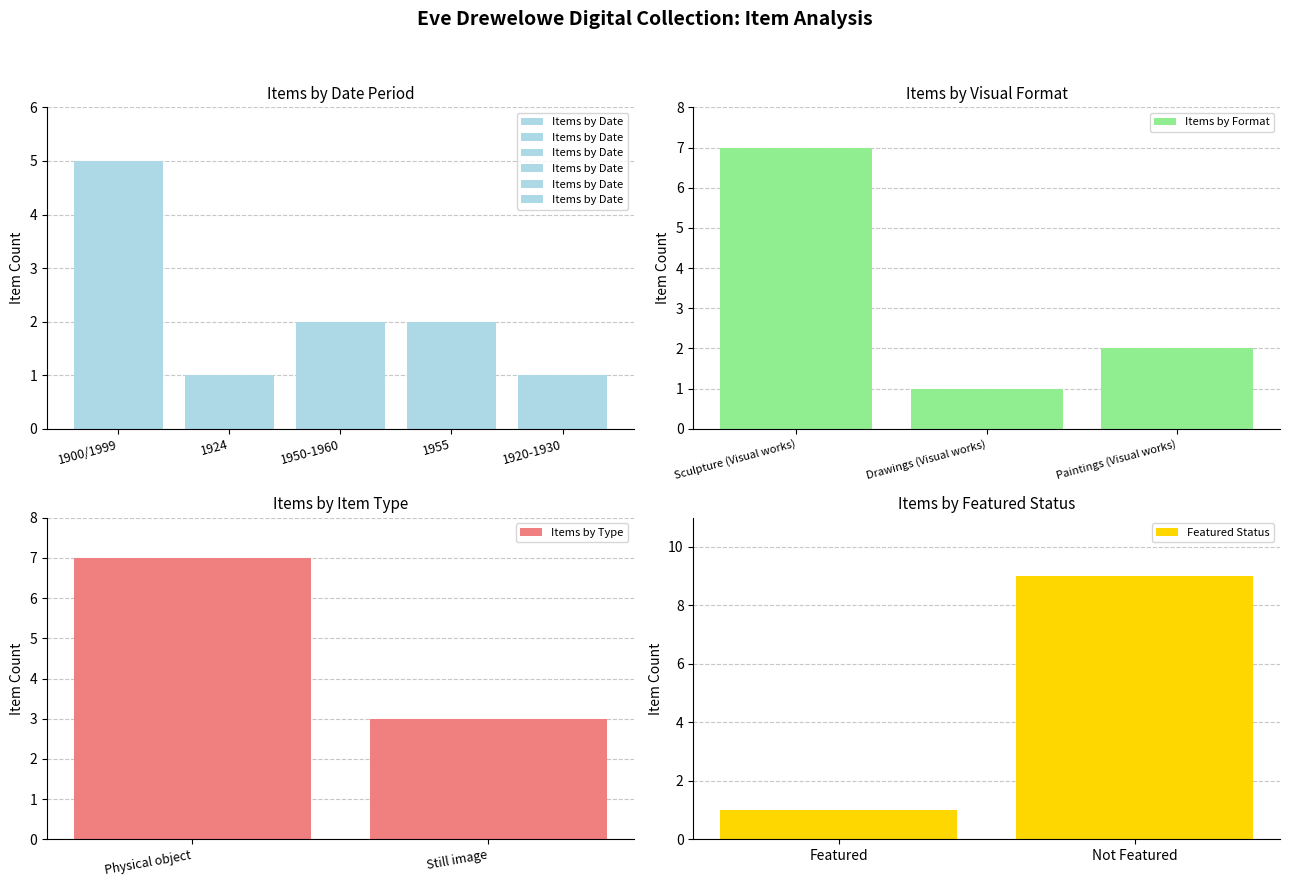

Is it true that Items by Date equals 2 at 1950-1960?

True